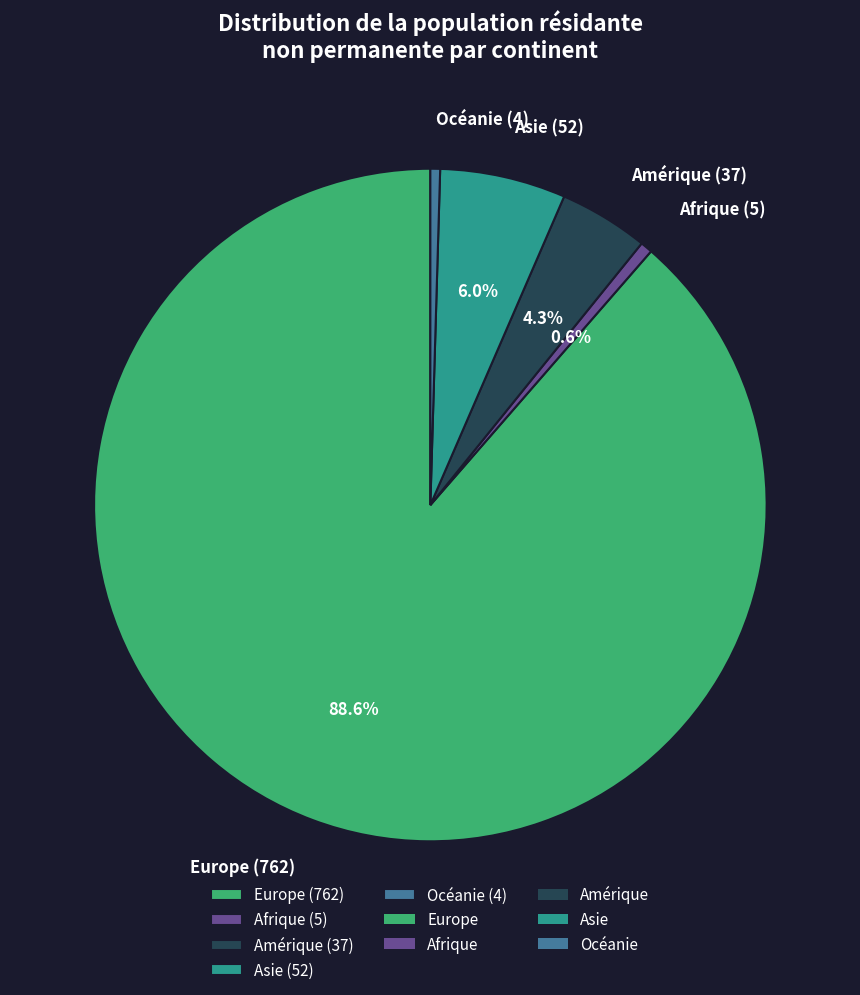

Does Afrique (5) represent more than half of the total?

No